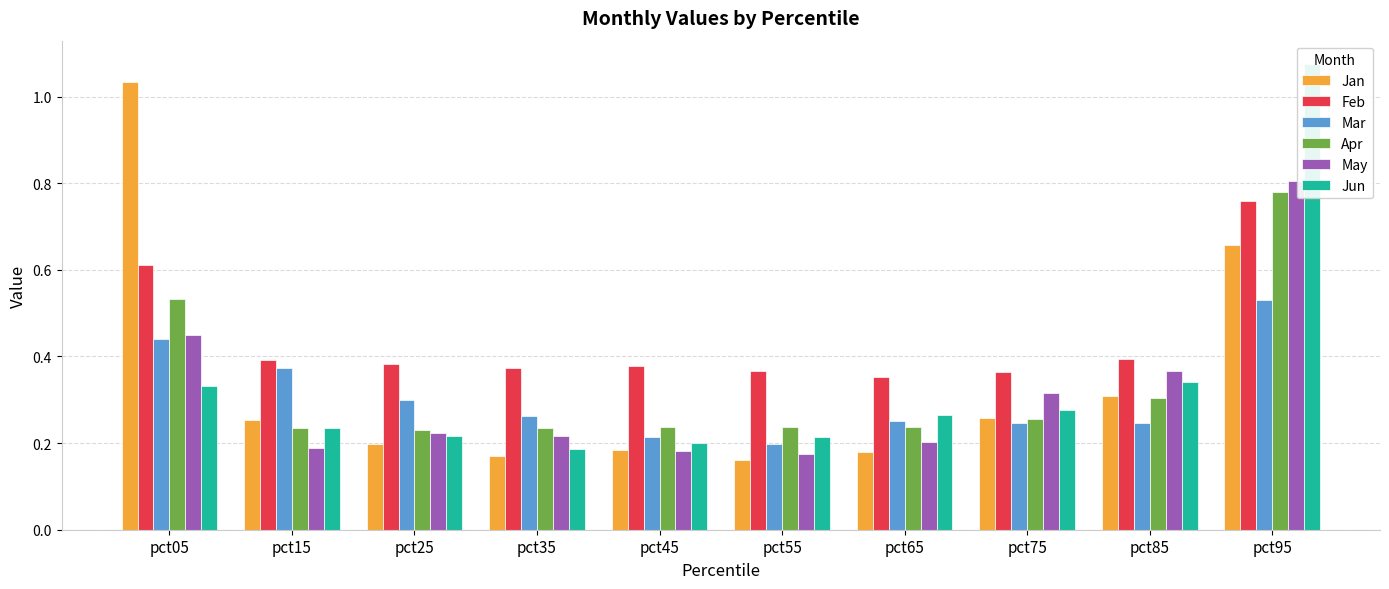

Rank the categories by May value from lowest to highest.

pct55, pct45, pct15, pct65, pct35, pct25, pct75, pct85, pct05, pct95